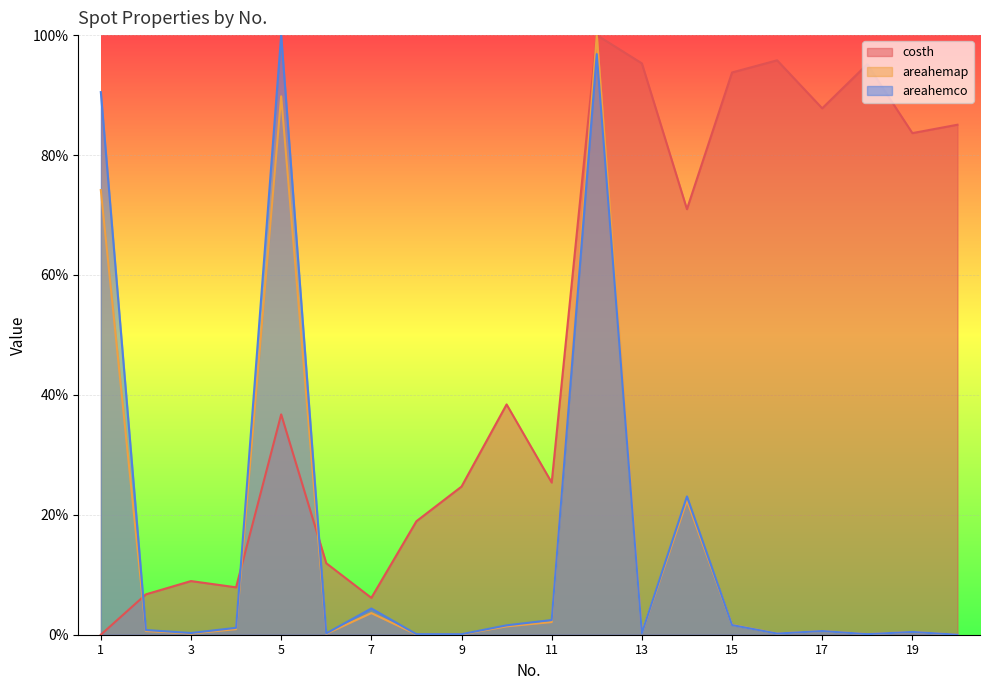

Between 7 and 13, which series saw the biggest shift?

costh